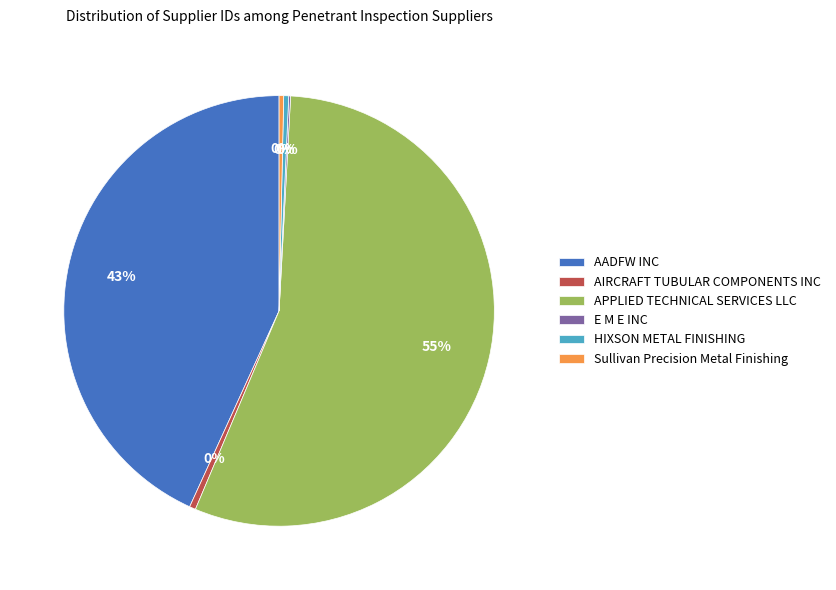

What is the largest slice in the pie chart?

APPLIED TECHNICAL SERVICES LLC